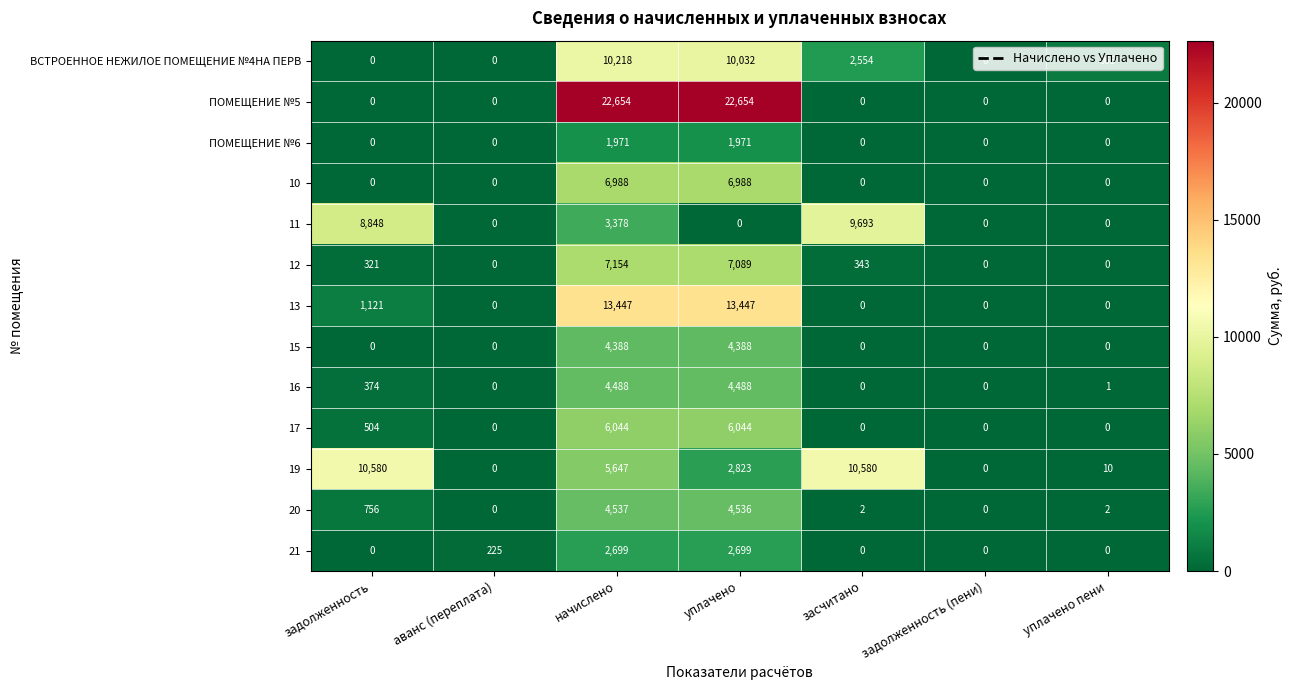

The value of 20 at уплачено is 4536. True or false?

True